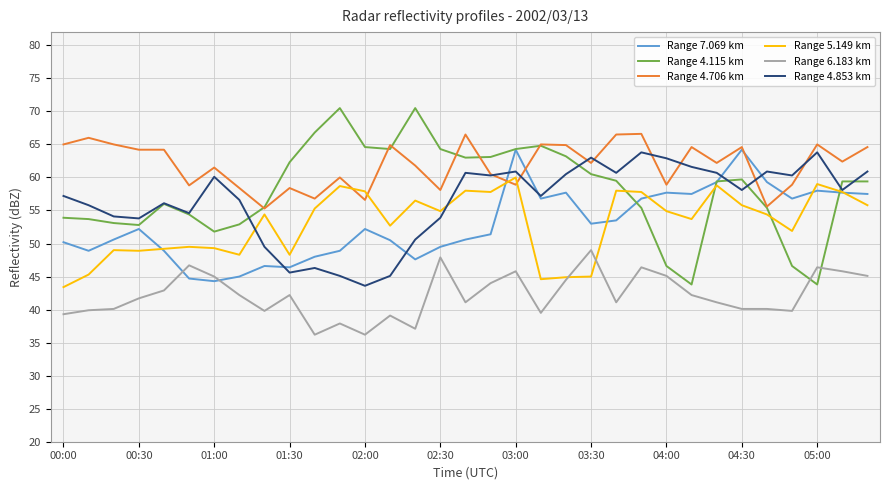

Which series has the largest total across all categories?

Range 4.706 km